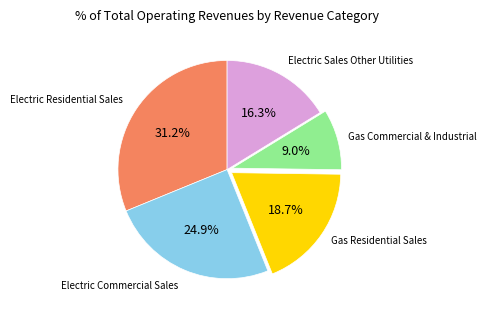

Is there a majority slice in this chart?

No